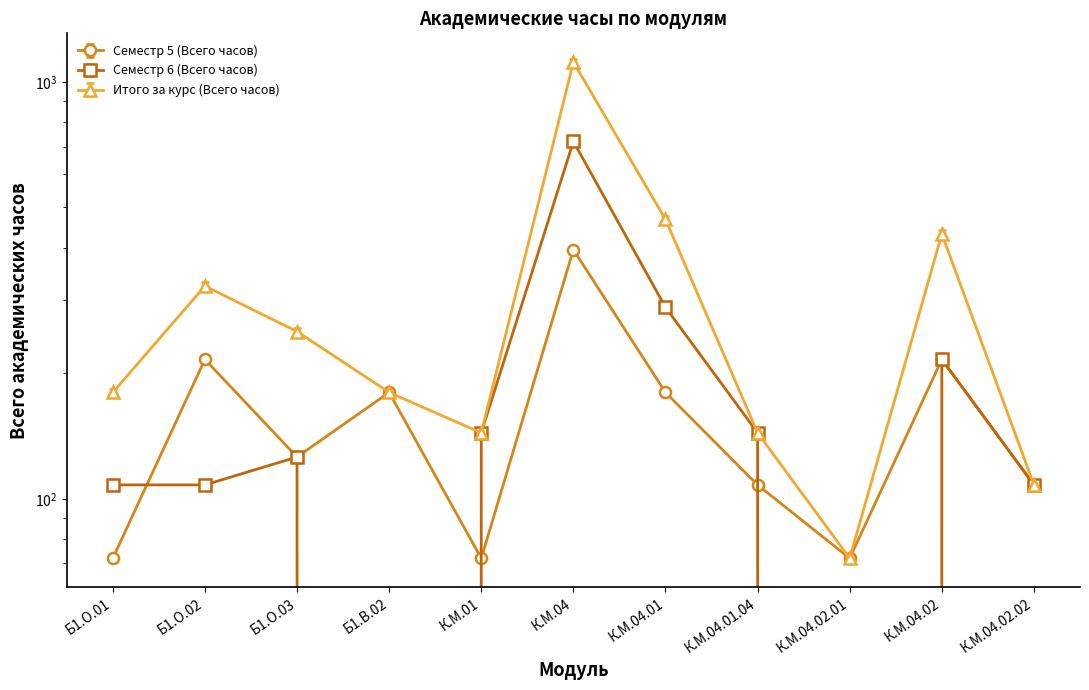

What is the difference between the maximum and minimum values in the Семестр 5 (Всего часов) series?

324